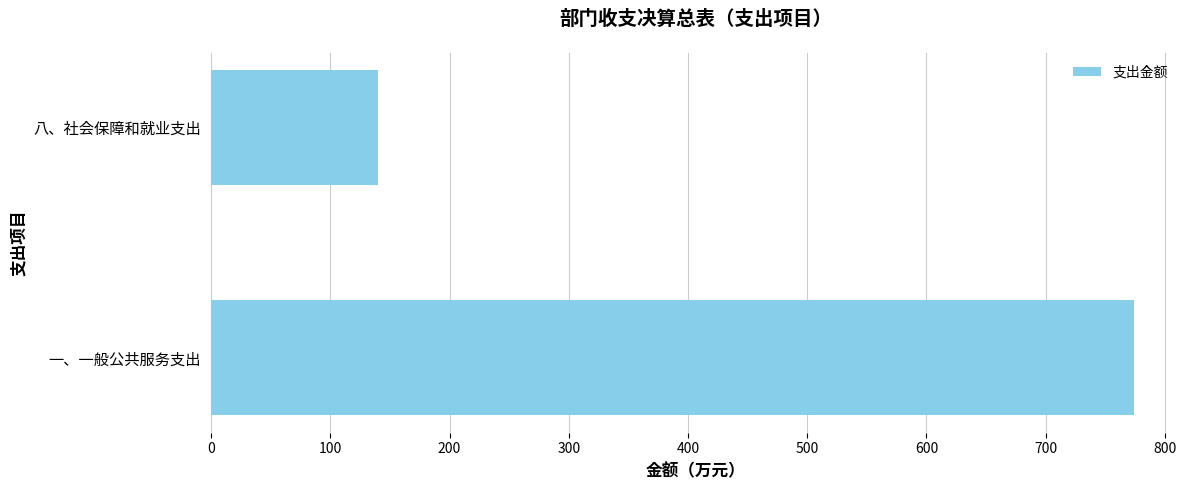

Which label corresponds to the smallest value in the chart?

八、社会保障和就业支出